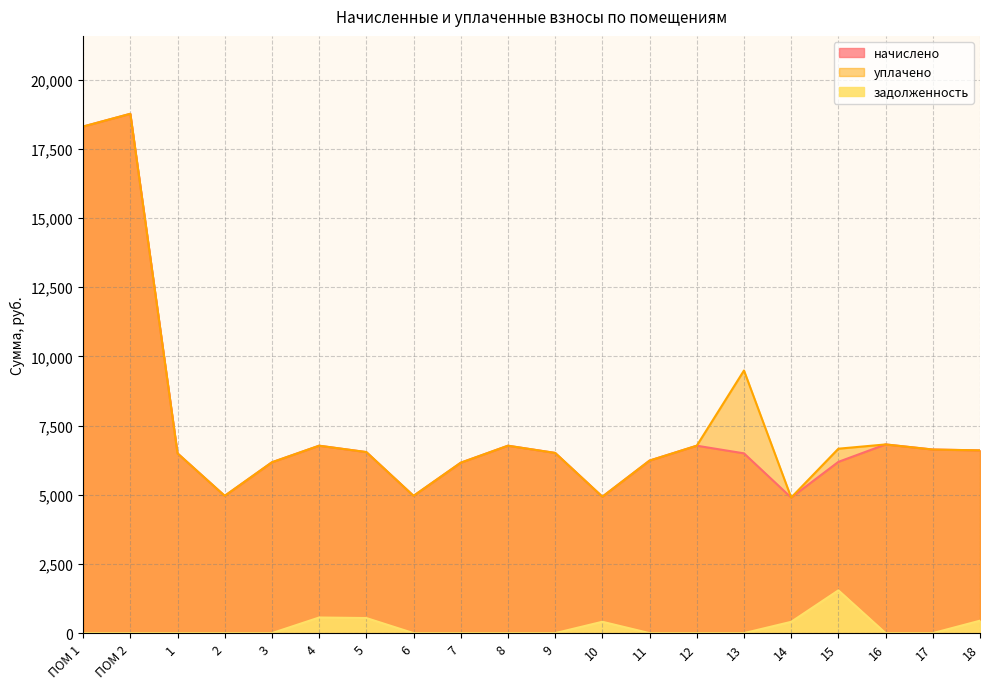

True or false: задолженность has more than 2 interior local peaks.

True